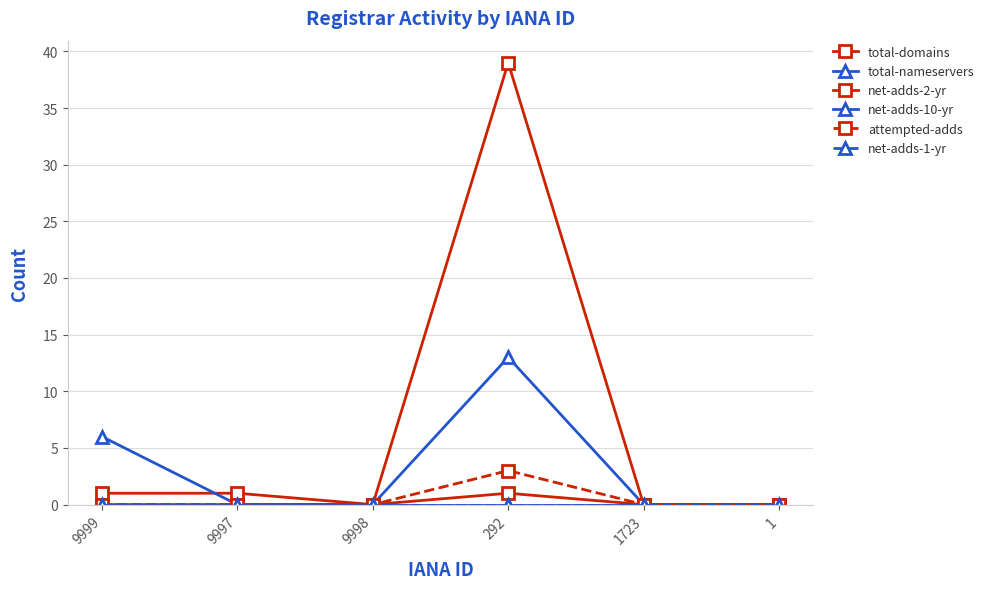

Rank the series at 1723 from lowest to highest value.

total-domains, total-nameservers, net-adds-2-yr, net-adds-10-yr, attempted-adds, net-adds-1-yr